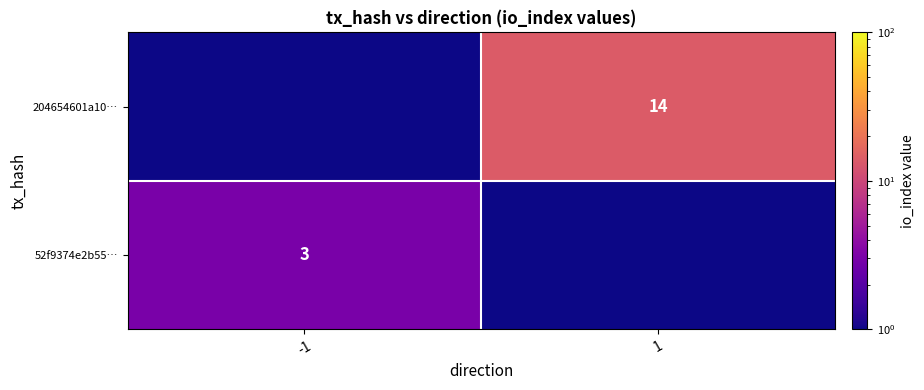

Is it true that 204654601a10… equals 21.8 at 1?

False